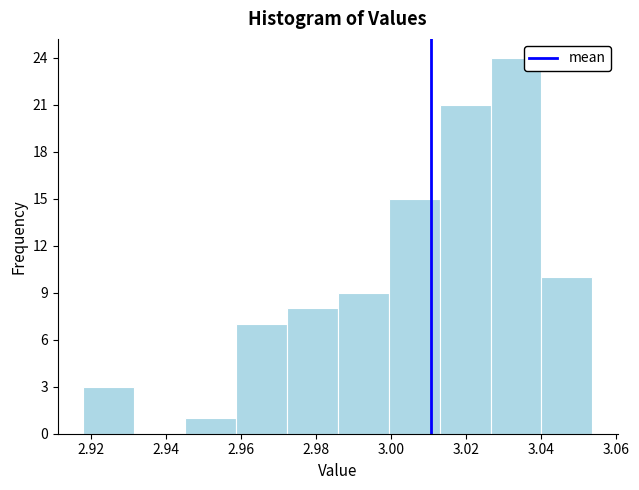

Reading left to right, transcribe this chart: for each bar, give the range it covers on the x-axis and its height. Neither the bar edges nor the heights are printed on the chart, so give them approximately, as read against the axes.

2.918 to 2.932: 3
2.932 to 2.946: 0
2.946 to 2.958: 1
2.958 to 2.972: 7
2.972 to 2.986: 8
2.986 to 3.000: 9
3.000 to 3.012: 15
3.012 to 3.026: 21
3.026 to 3.040: 24
3.040 to 3.054: 10